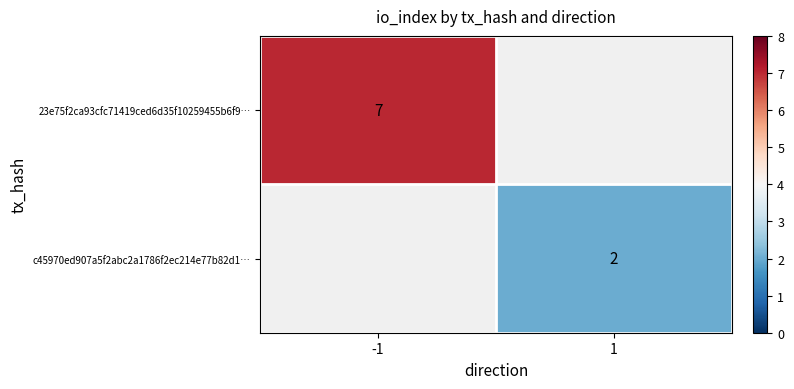

True or false: c45970ed907a5f2abc2a1786f2ec214e77b82d1… has a value of 2 at 1.

True